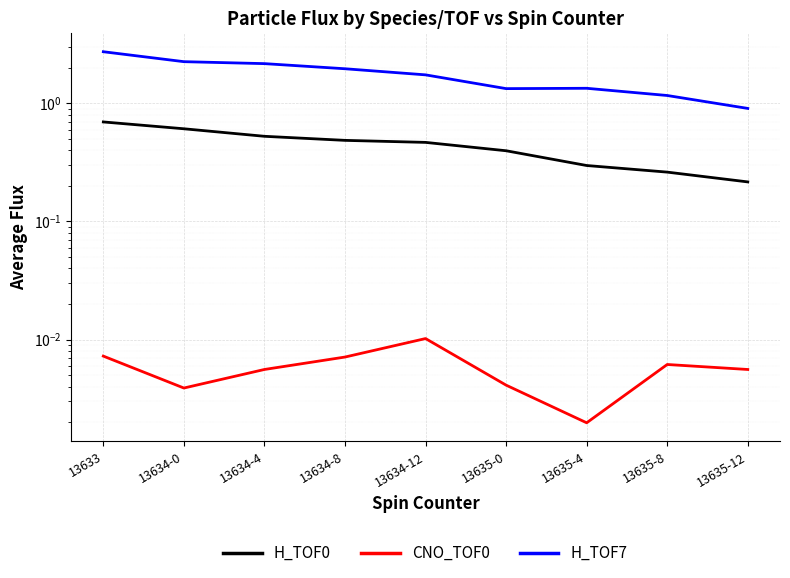

What is the maximum value shown in the chart?

2.7